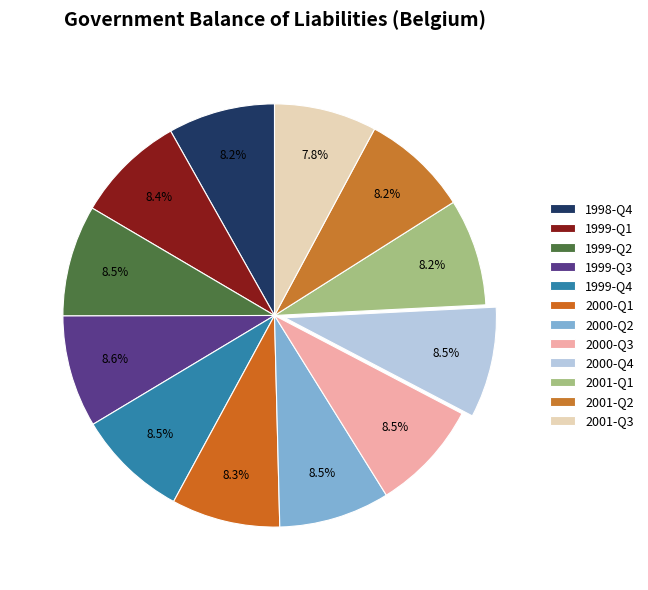

To the nearest percent, what is the difference between the largest and smallest slice percentages?

1%